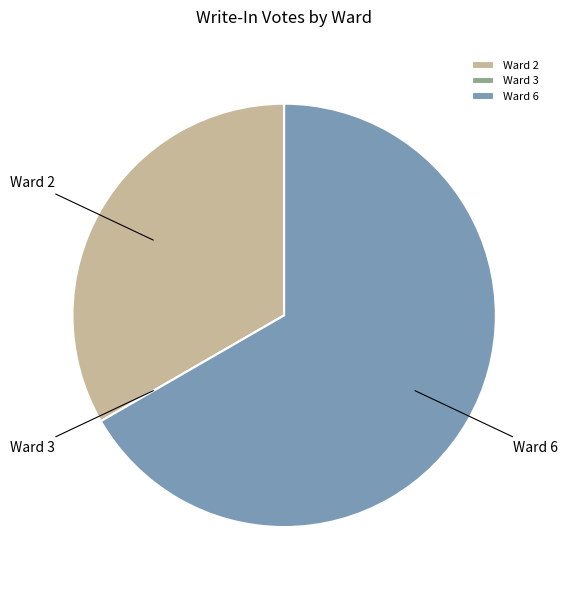

True or false: Ward 6 accounts for 67% of the total.

True